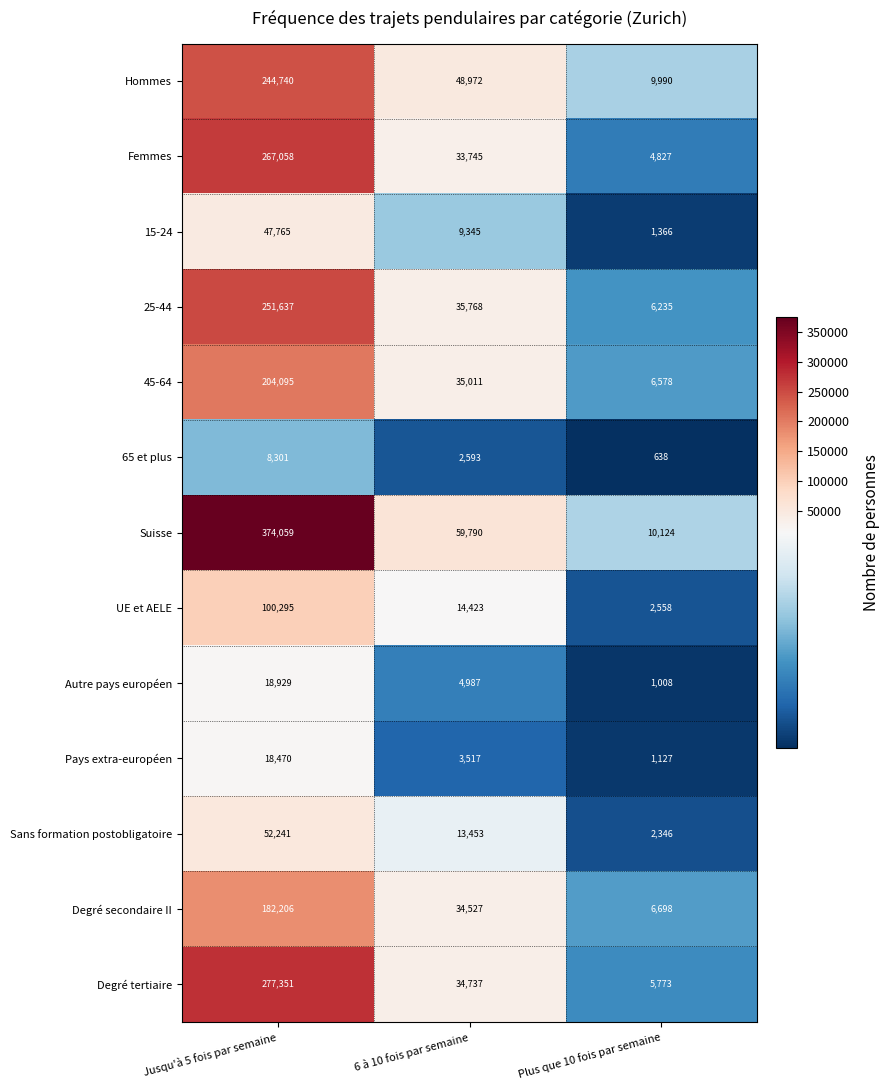

Is it true that 25-44 equals 251637 at Jusqu'à 5 fois par semaine?

True